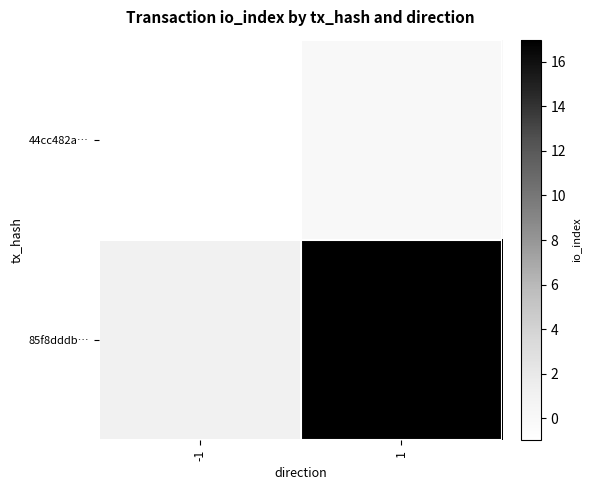

What is the greatest value displayed?

17